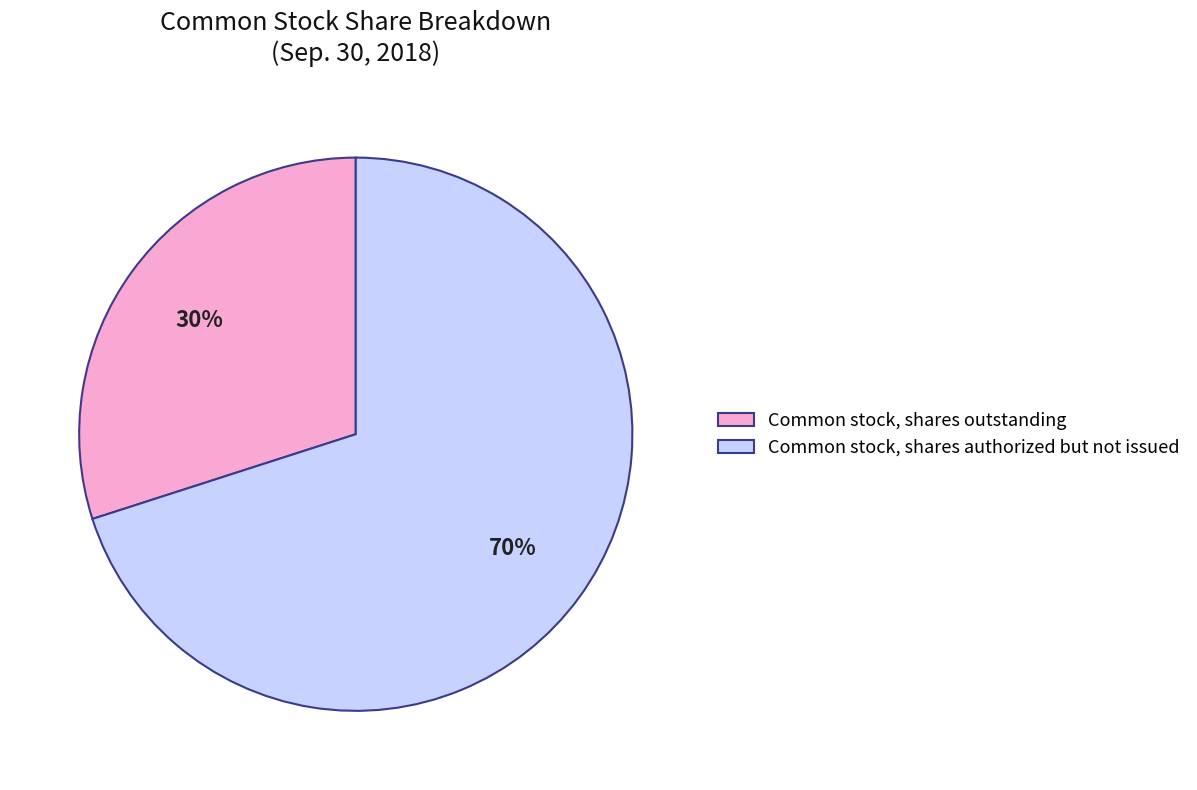

Approximately how many times larger is the value at Common stock, shares authorized but not issued compared to Common stock, shares outstanding?

2.3